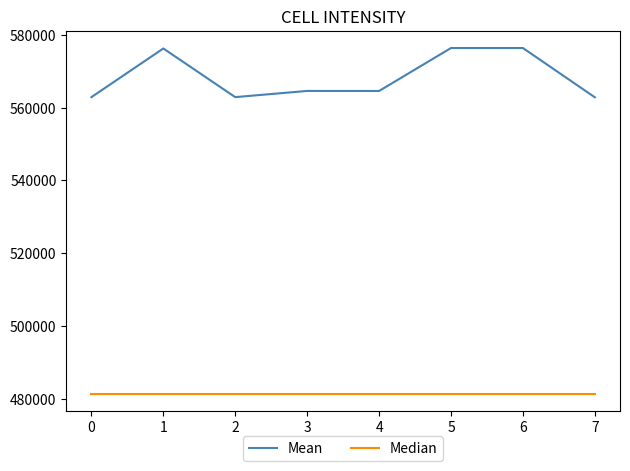

What are all the series names shown in the legend?

Mean, Median